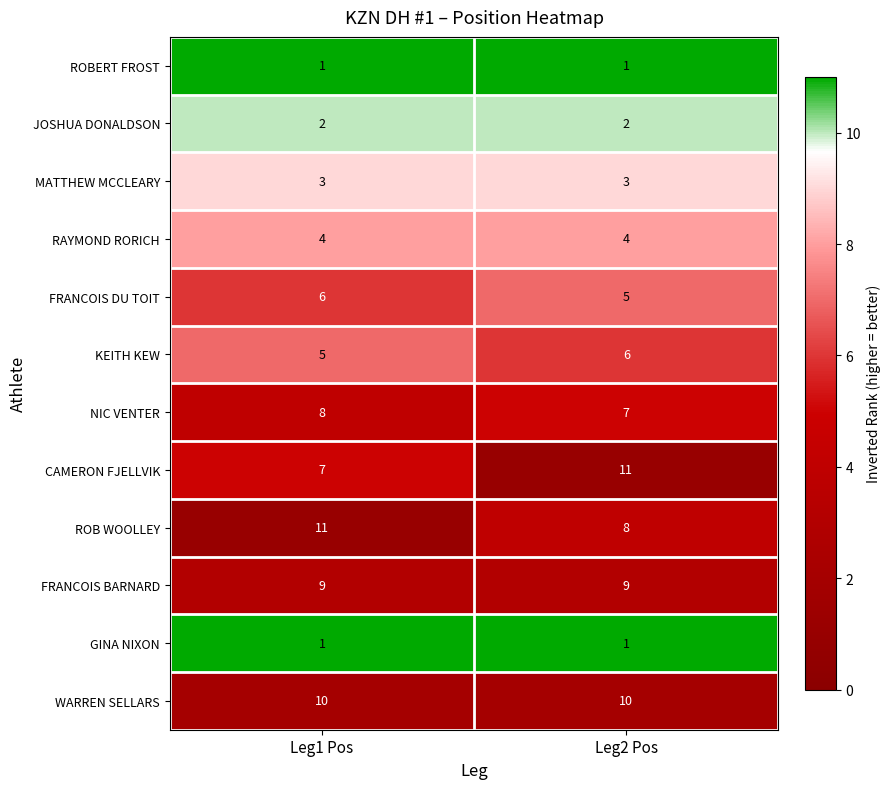

What is the lowest value of the KEITH KEW series?

5